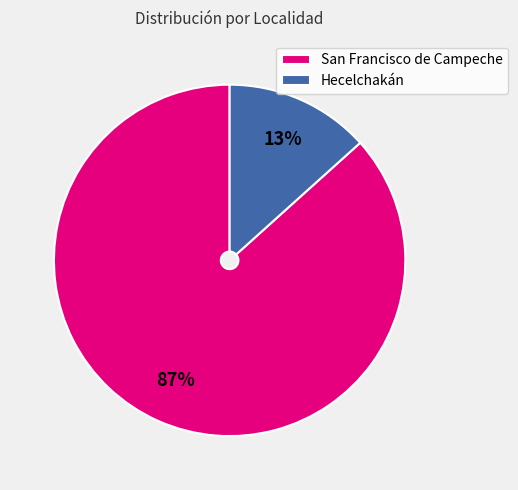

To the nearest percent, what is the combined percentage of San Francisco de Campeche and Hecelchakán?

100%